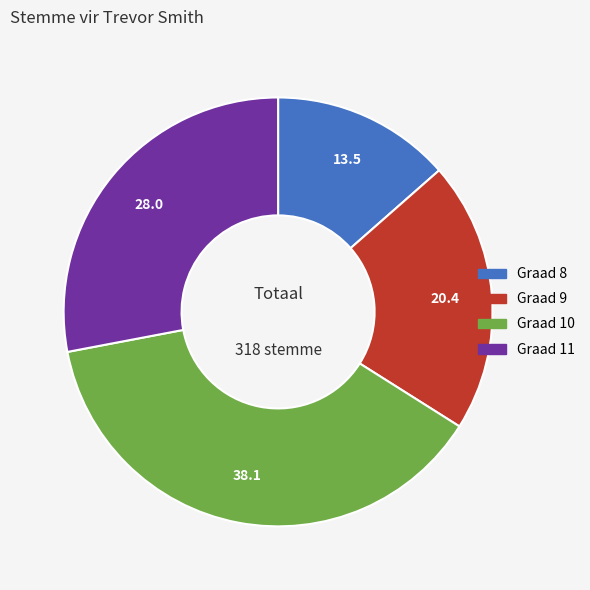

Count the number of slices in the pie.

4